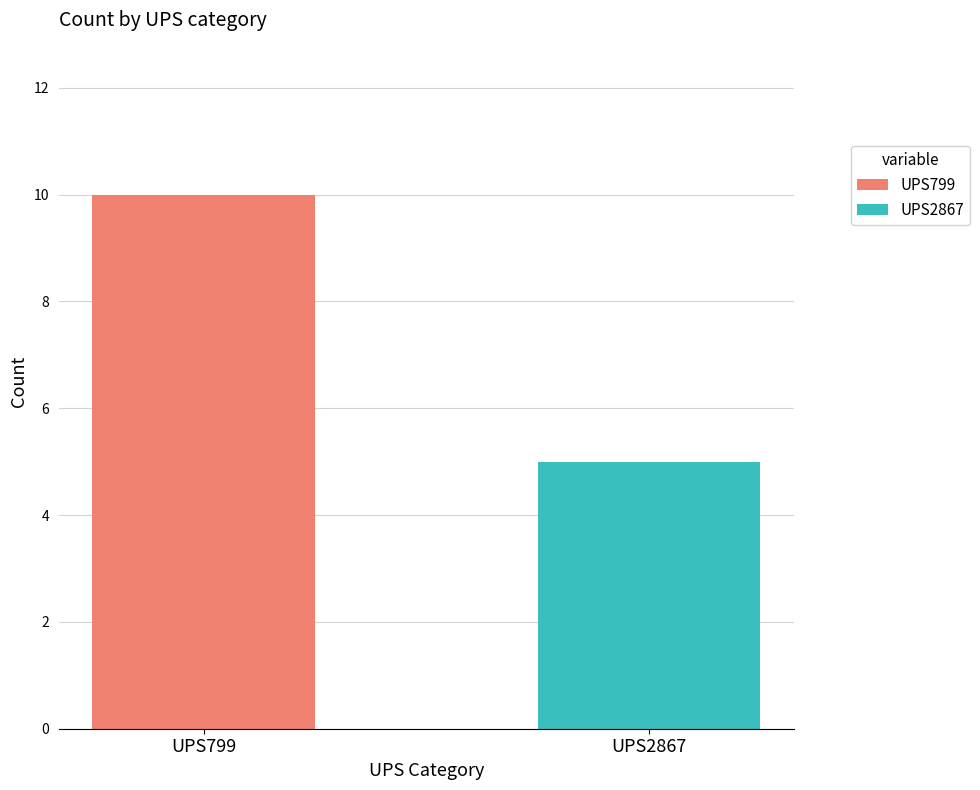

List the series in order of their peak value, lowest first.

UPS2867, UPS799